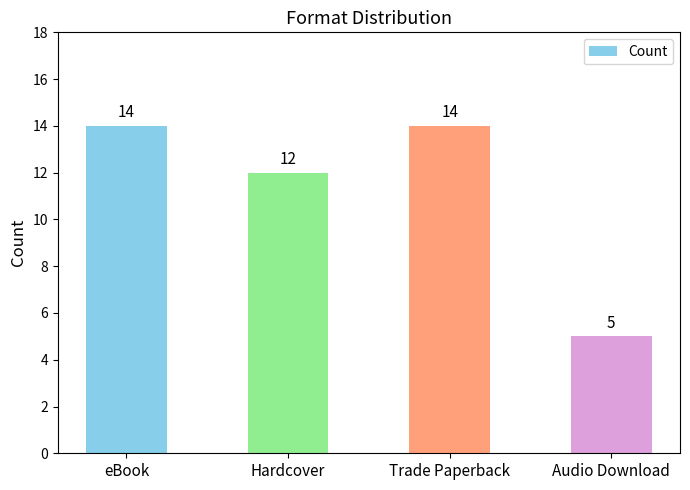

Is it true that the value at Hardcover is 5?

False